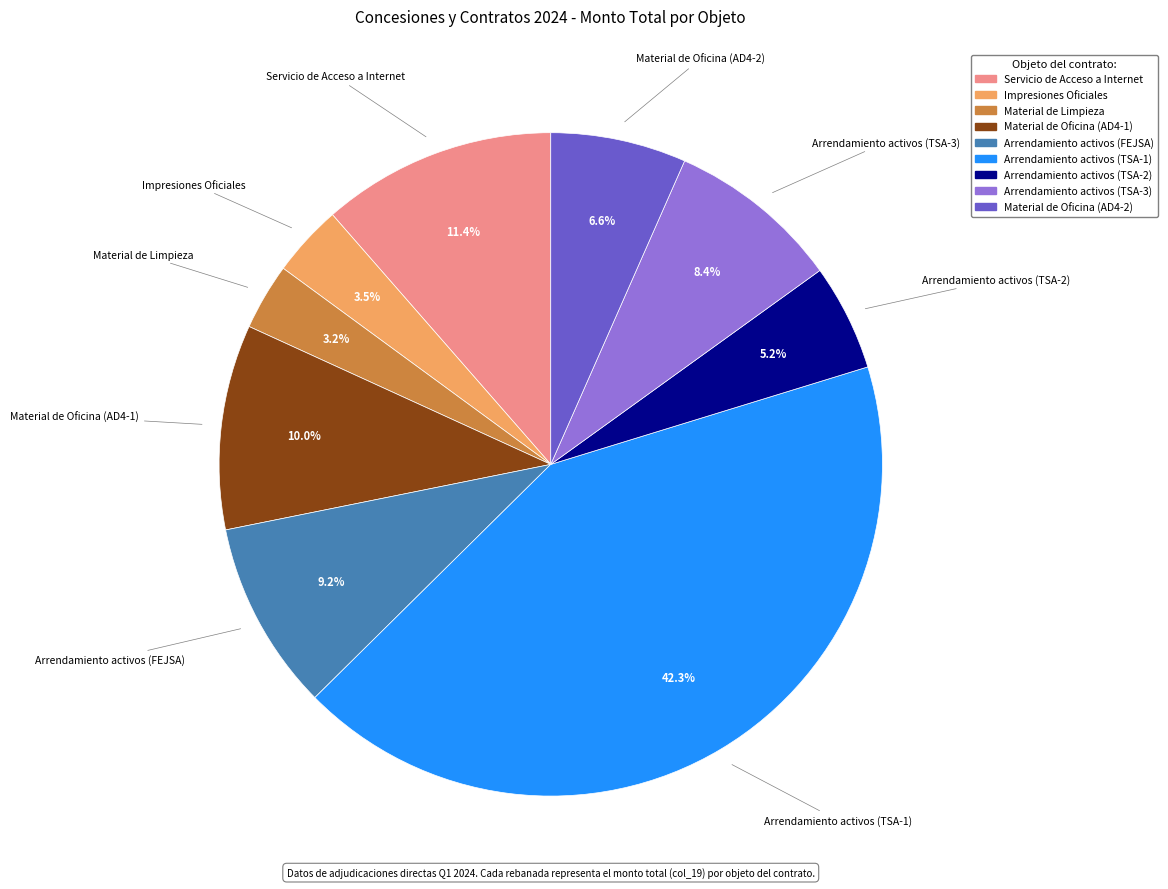

Approximately how many times larger is the value at Arrendamiento activos (TSA-2) compared to Impresiones Oficiales?

1.5